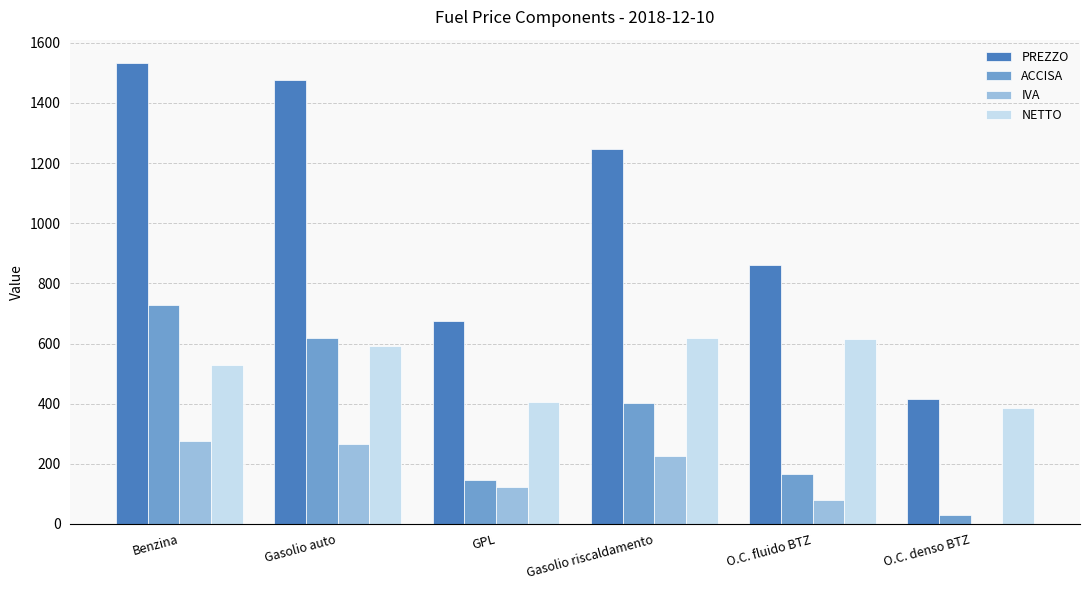

What is the sum of all PREZZO values?

6205.1